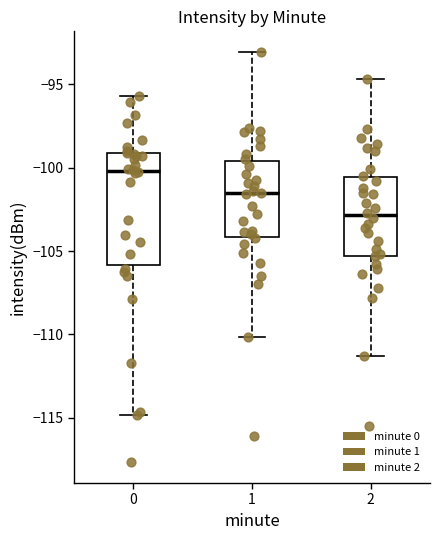

Which box is the tallest, from its lower edge to its upper edge?

0